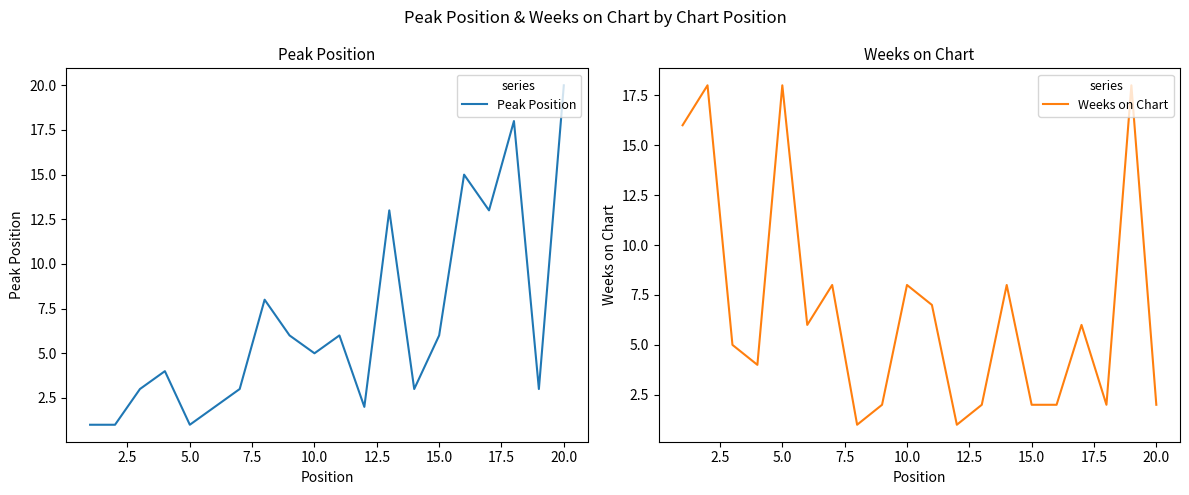

True or false: Peak Position has a value of 20 at 20.0.

True